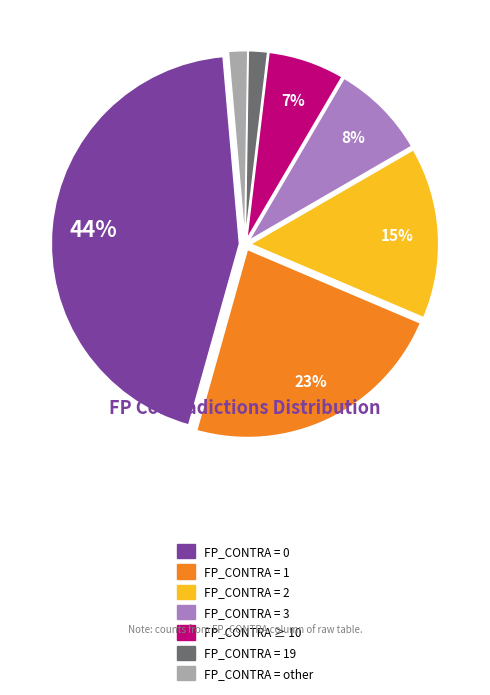

To the nearest percent, what is the average slice percentage?

14%